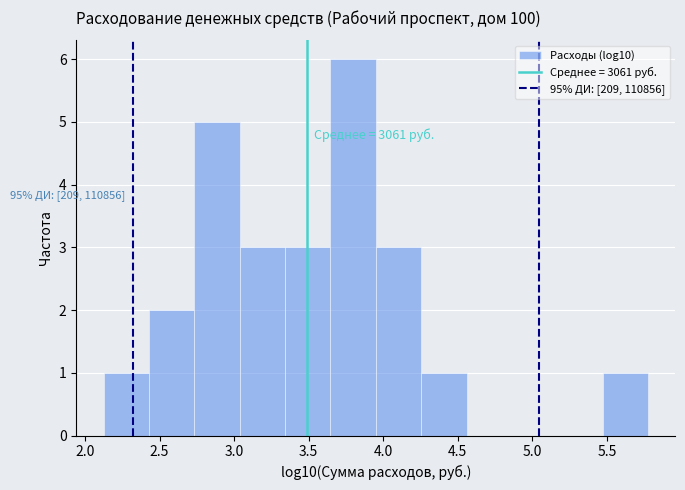

Which range on the x-axis has the tallest bar?

3.65 to 3.95